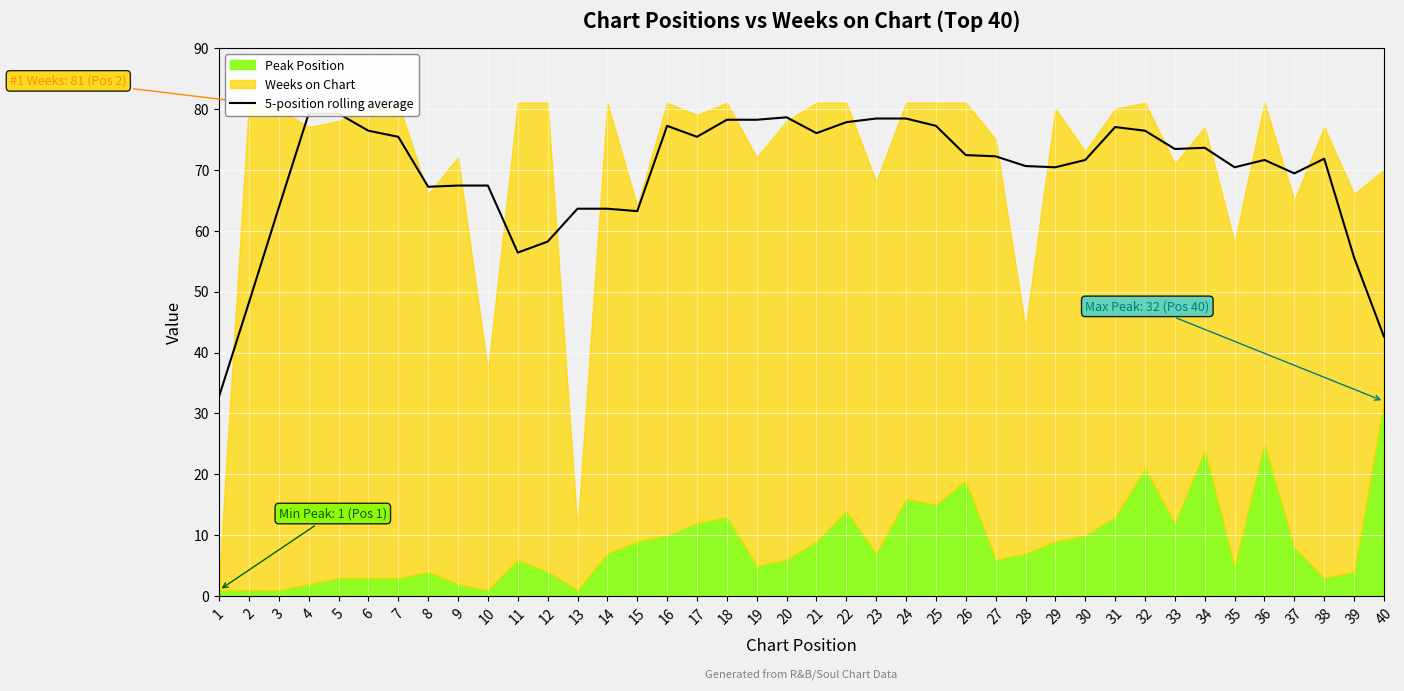

Reading left to right, what are all the values shown in this chart?

1=32.8	2=48.2	3=63.8	4=79.2	5=79.2	6=76.4	7=75.4	8=67.2	9=67.4	10=67.4	11=56.4	12=58.2	13=63.6	14=63.6	15=63.2	16=77.2	17=75.4	18=78.2	19=78.2	20=78.6	21=76.0	22=77.8	23=78.4	24=78.4	25=77.2	26=72.4	27=72.2	28=70.6	29=70.4	30=71.6	31=77.0	32=76.4	33=73.4	34=73.6	35=70.4	36=71.6	37=69.4	38=71.8	39=55.6	40=42.6